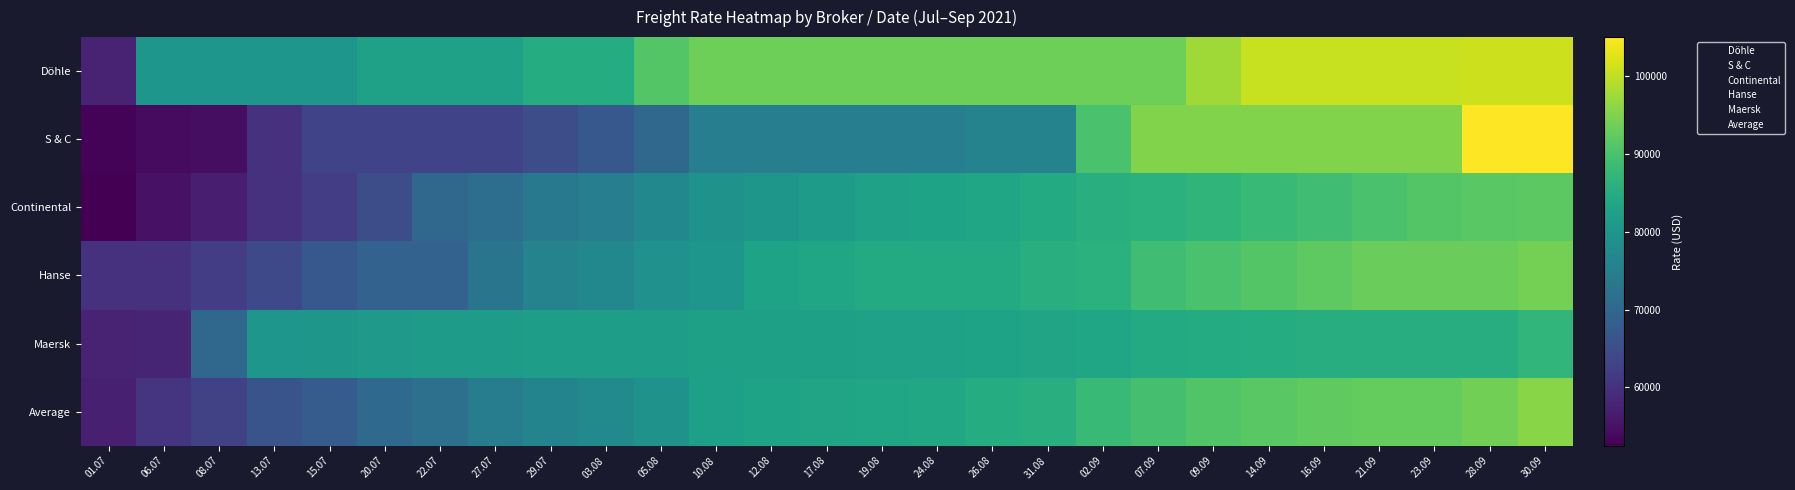

Reading right to left, what are all the values shown in this chart?

Döhle: 30.09=101000	28.09=101000	23.09=100500	21.09=100500	16.09=100500	14.09=100500	09.09=97500	07.09=93500	02.09=93500	31.08=93500	26.08=93500	24.08=93500	19.08=93500	17.08=93500	12.08=93500	10.08=93500	05.08=91000	03.08=85000	29.07=85000	27.07=82500	22.07=82500	20.07=82500	15.07=80000	13.07=80000	08.07=80000	06.07=80000	01.07=57500
S & C: 30.09=105000	28.09=105000	23.09=95000	21.09=95000	16.09=95000	14.09=95000	09.09=95000	07.09=95000	02.09=90000	31.08=76000	26.08=76000	24.08=75000	19.08=75000	17.08=75000	12.08=75000	10.08=75000	05.08=70000	03.08=67000	29.07=65000	27.07=63000	22.07=63000	20.07=63000	15.07=63000	13.07=60000	08.07=54500	06.07=54000	01.07=53000
Continental: 30.09=91750	28.09=91500	23.09=91000	21.09=90000	16.09=89000	14.09=88000	09.09=86750	07.09=86000	02.09=85500	31.08=84500	26.08=83500	24.08=83000	19.08=82500	17.08=81500	12.08=80250	10.08=79250	05.08=77000	03.08=75000	29.07=73750	27.07=71500	22.07=70000	20.07=65000	15.07=62000	13.07=60000	08.07=57000	06.07=55000	01.07=52500
Hanse: 30.09=94000	28.09=93000	23.09=93000	21.09=93000	16.09=92000	14.09=91000	09.09=90000	07.09=89000	02.09=86000	31.08=85500	26.08=84500	24.08=84500	19.08=84500	17.08=83500	12.08=83000	10.08=80000	05.08=79000	03.08=77000	29.07=76000	27.07=73000	22.07=69000	20.07=69000	15.07=67000	13.07=64000	08.07=62000	06.07=60000	01.07=60000
Maersk: 30.09=87000	28.09=85250	23.09=85250	21.09=85250	16.09=85250	14.09=85000	09.09=84750	07.09=84500	02.09=83500	31.08=83250	26.08=83000	24.08=82500	19.08=82500	17.08=82250	12.08=82250	10.08=82250	05.08=82000	03.08=82000	29.07=81750	27.07=81500	22.07=81250	20.07=81000	15.07=80250	13.07=80000	08.07=70000	06.07=58000	01.07=57750
Average: 30.09=95725	28.09=93845	23.09=92690	21.09=92550	16.09=92160	14.09=91515	09.09=90675	07.09=89565	02.09=88035	31.08=85635	26.08=85075	24.08=83770	19.08=83550	17.08=83235	12.08=82910	10.08=82065	05.08=79445	03.08=77555	29.07=76275	27.07=74765	22.07=71840	20.07=70435	15.07=67775	13.07=66200	08.07=62670	06.07=60690	01.07=57100